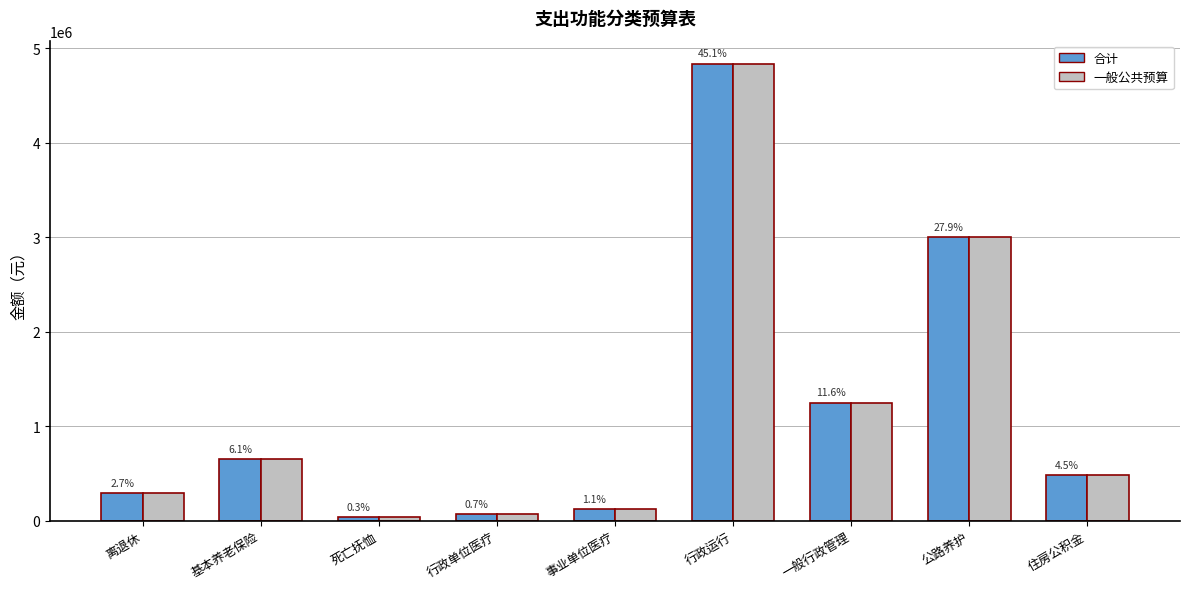

At which label does 合计 reach its peak?

行政运行